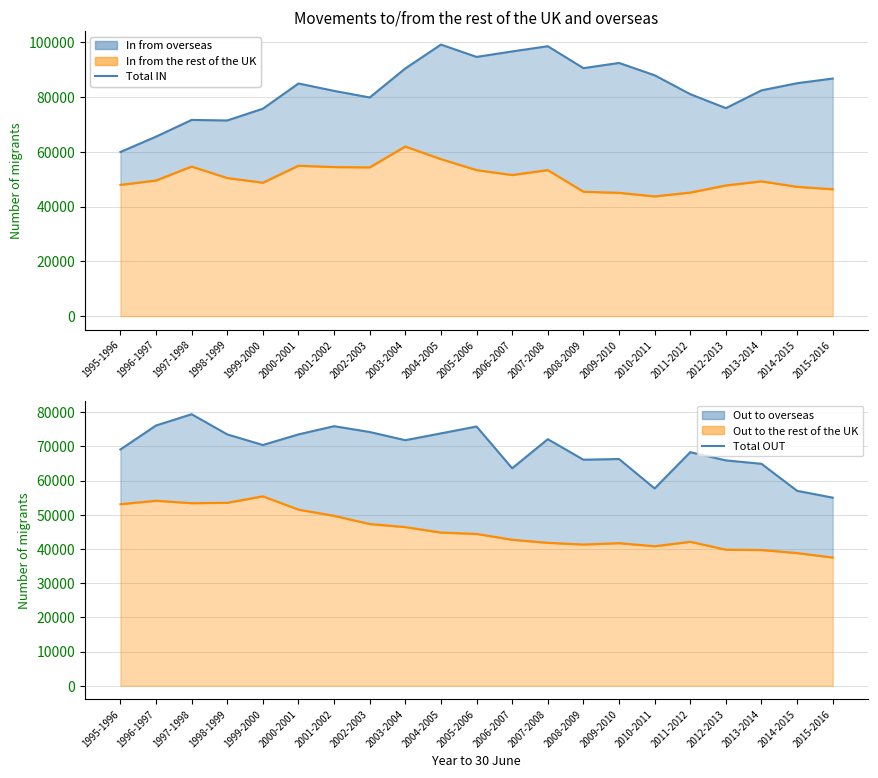

At which category is the sum across all series the highest?

2004-2005